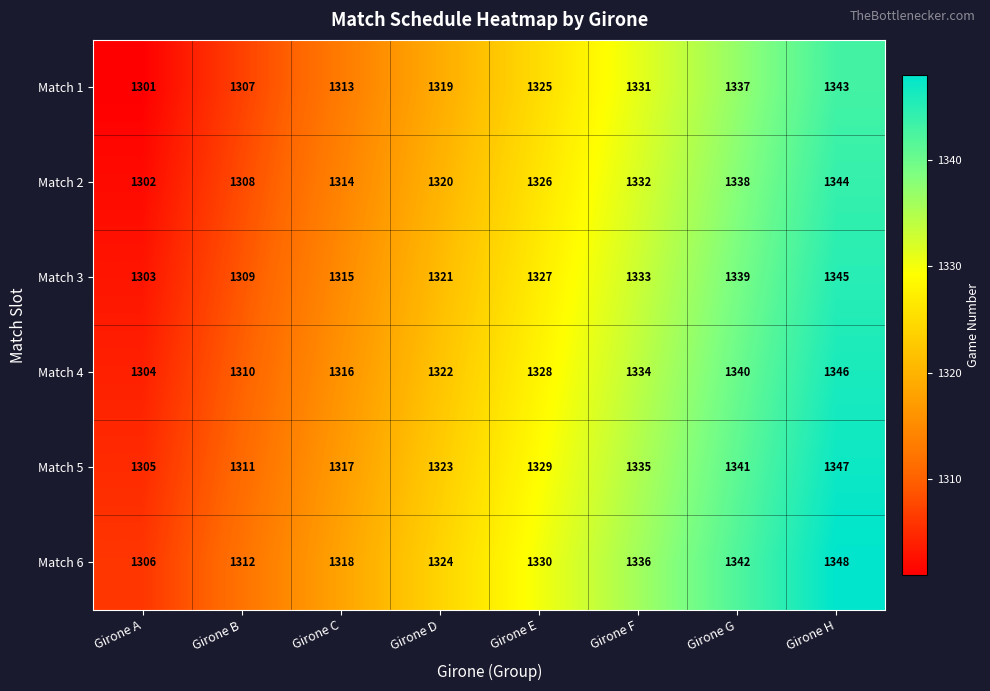

At which category is the sum across all series the highest?

Girone H